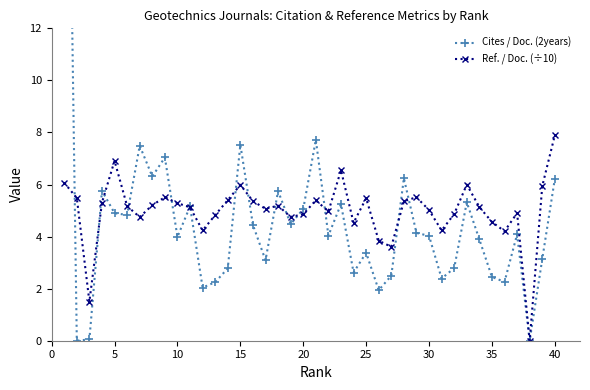

What is the maximum value shown in the chart?

33.0